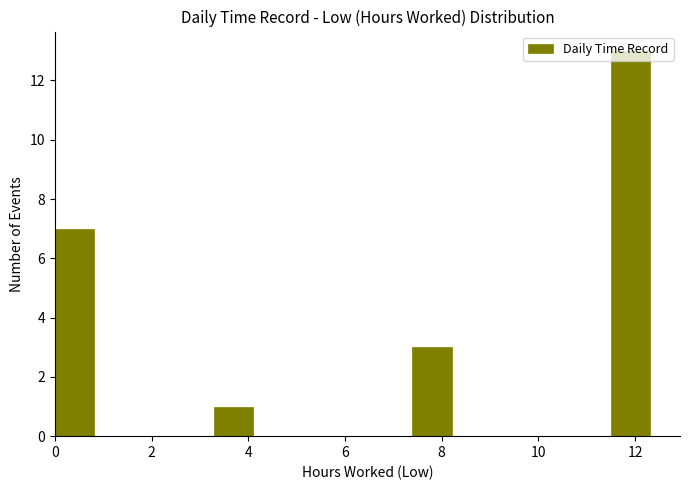

How tall is the bar that spans 7.4 to 8.2 on the x-axis? Neither the bar edges nor the heights are printed on the chart, so give them approximately, as read against the axes.

3